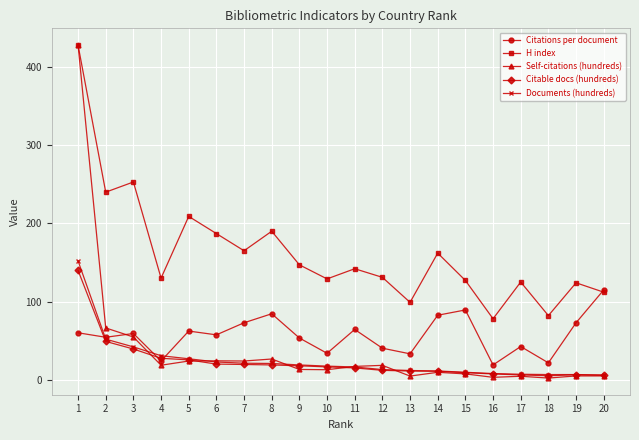

Between 10 and 19, which series saw the biggest shift?

Citations per document